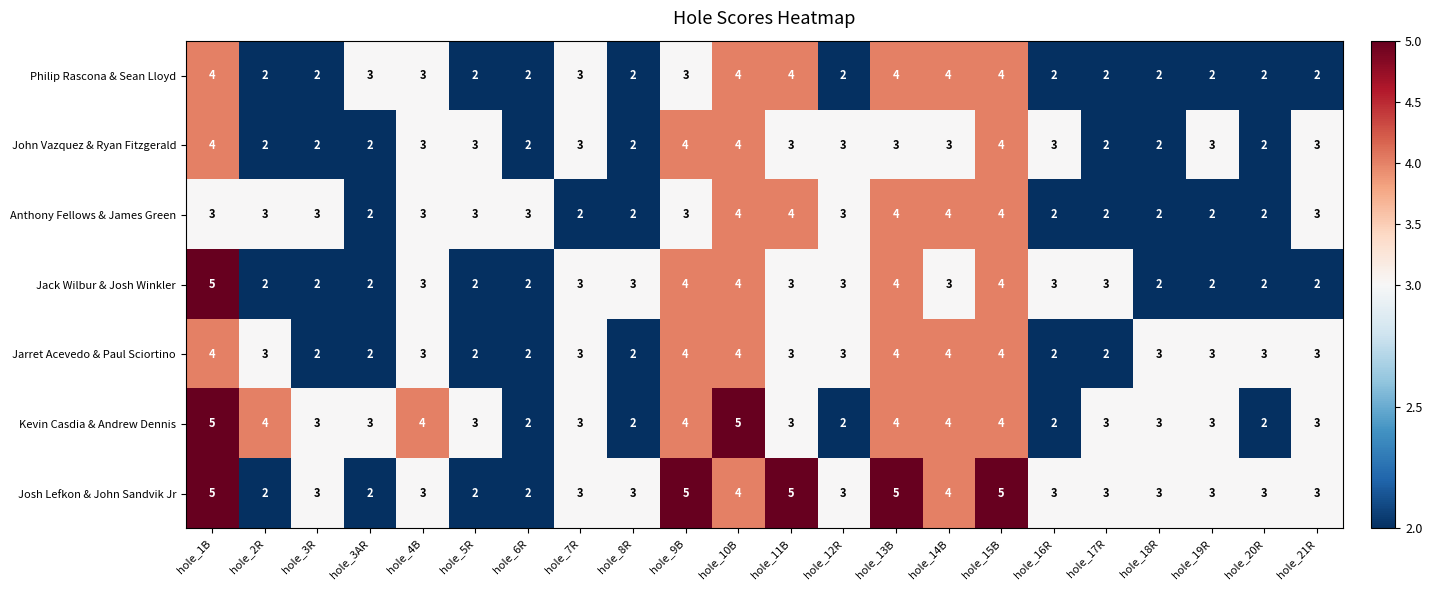

True or false: Anthony Fellows & James Green has a value of 5 at hole_3R.

False